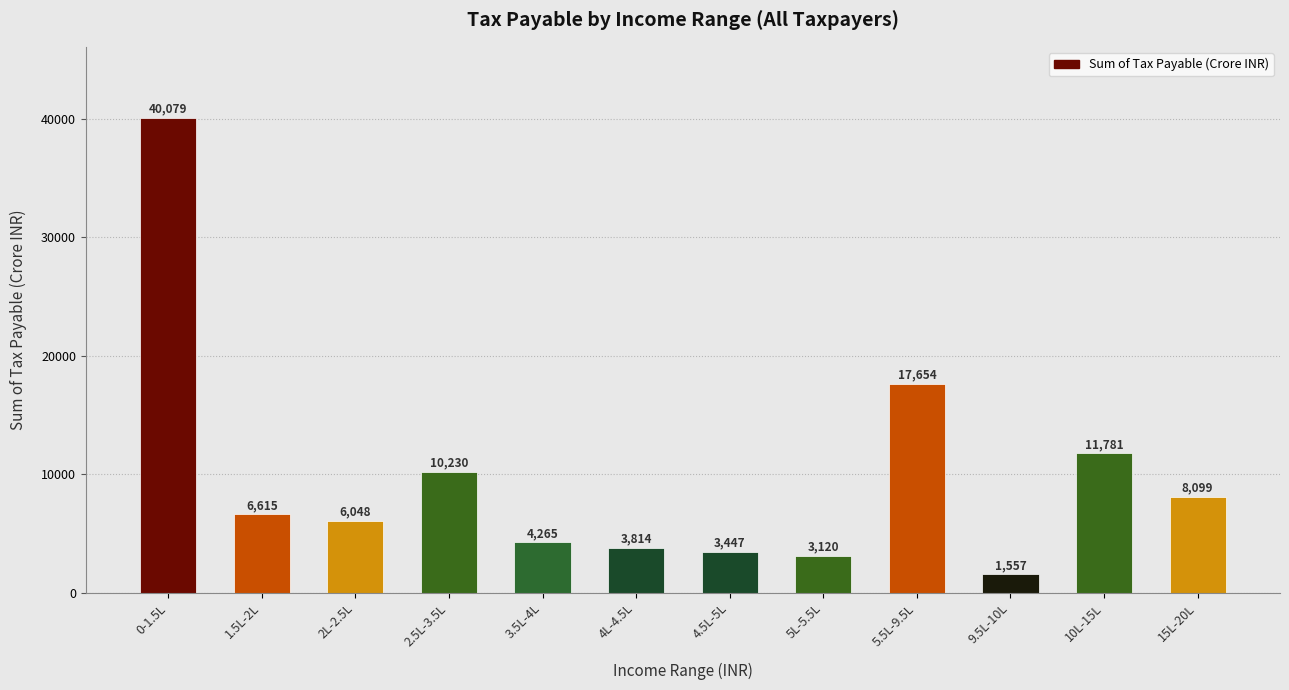

Reading left to right, what are all the values shown in this chart?

40079	6615	6048	10230	4265	3814	3447	3120	17654	1557	11781	8099